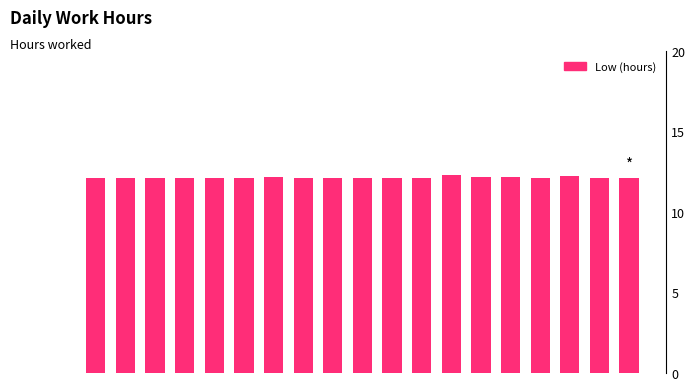

Does the chart contain any negative values?

No